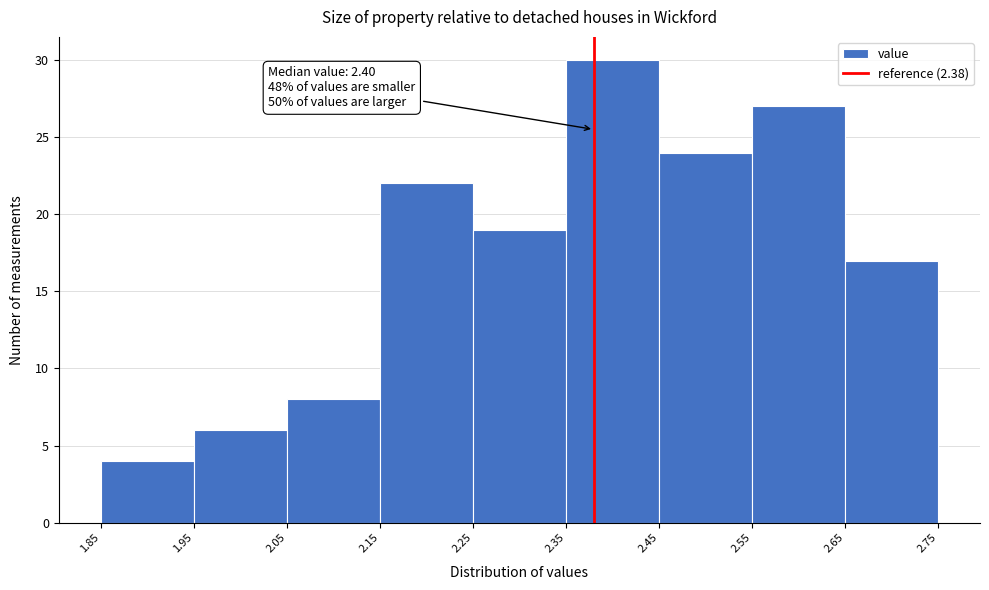

Over which range of the x-axis is the bar tallest?

2.35 to 2.45